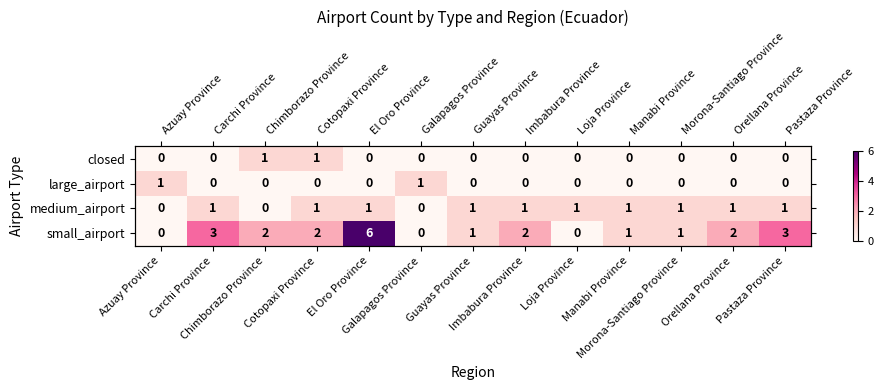

Which has a higher value, Pastaza Province or Loja Province?

Pastaza Province